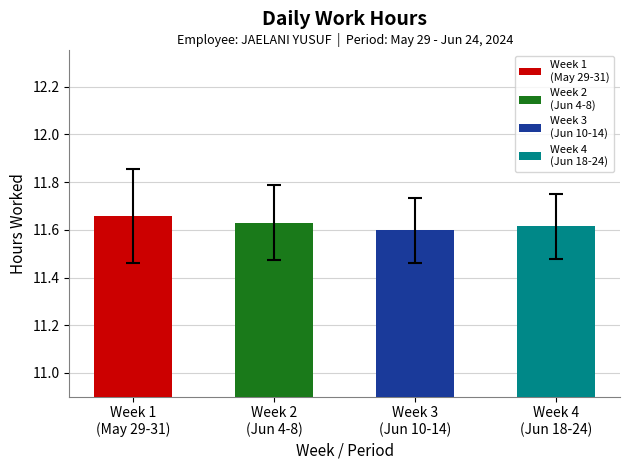

True or false: the data shows 4.8 at 24-Mon.

False